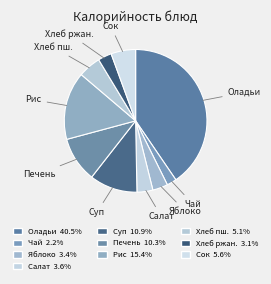

Does Чай account for over 50% of the chart?

No